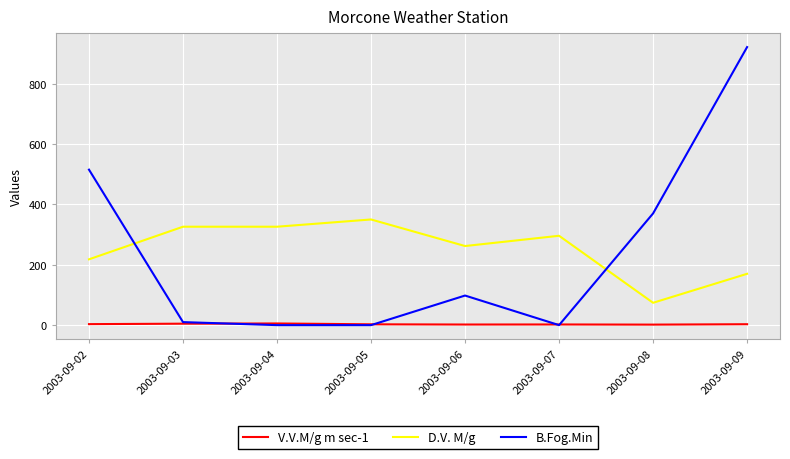

Where do B.Fog.Min and D.V. M/g first cross each other?

2003-09-02 and 2003-09-03